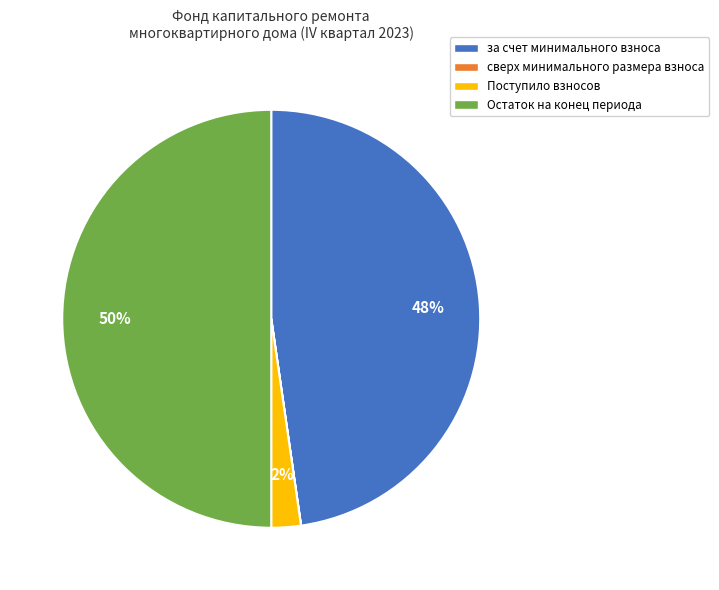

Do за счет минимального взноса and Остаток на конец периода together represent more than half of the pie?

Yes